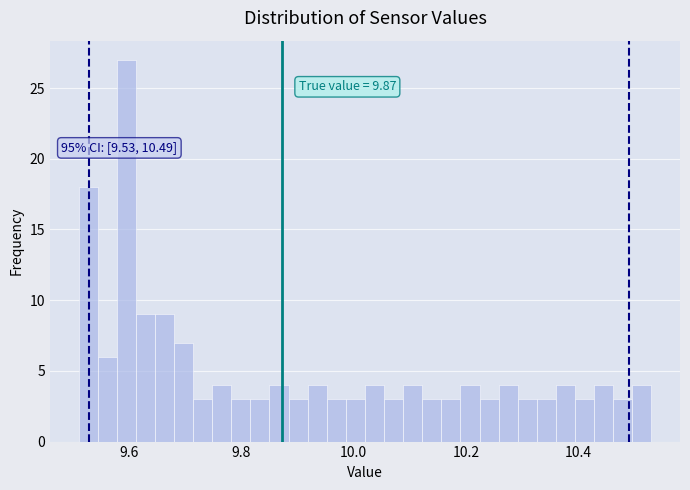

Around what value on the x-axis is the tallest bar? Give the approximate position of its centre, as read against the axis.

9.60